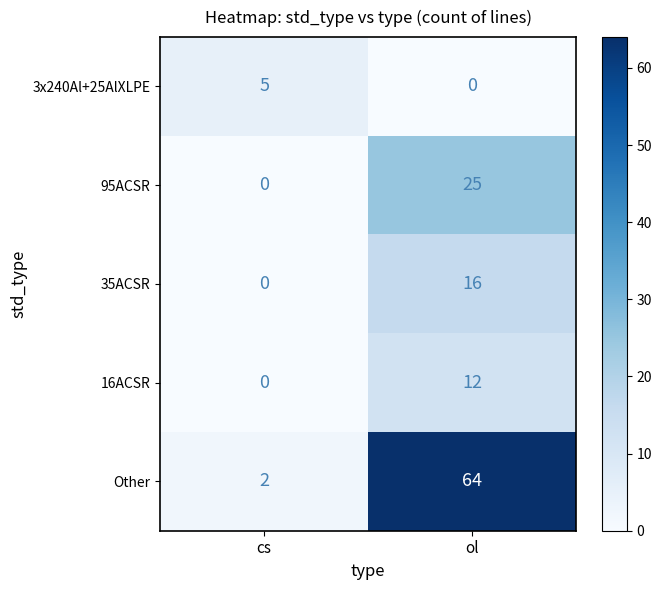

What is the difference between the highest and lowest values at cs?

5